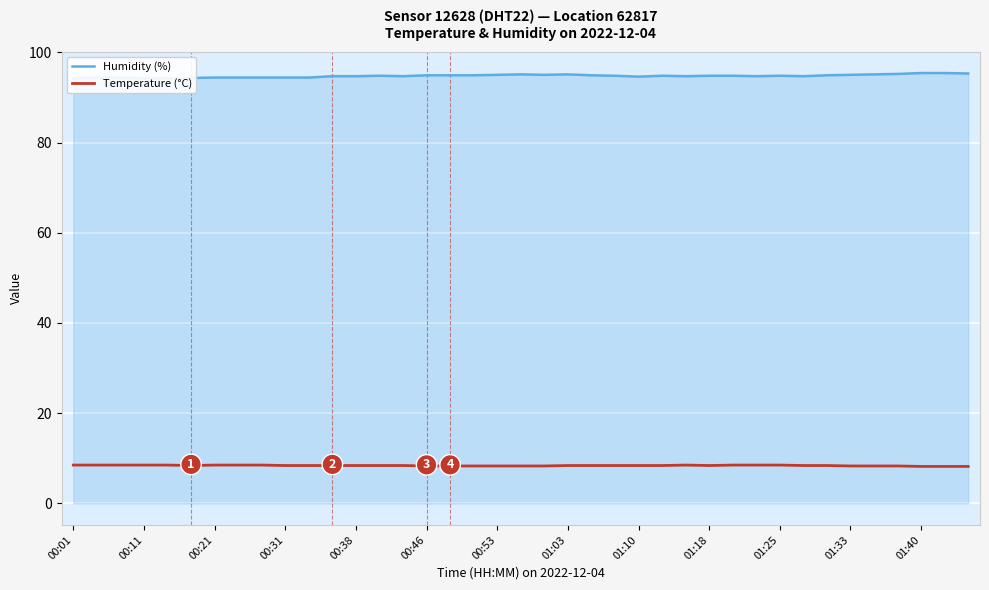

What is the maximum value for Temperature (°C)?

8.5